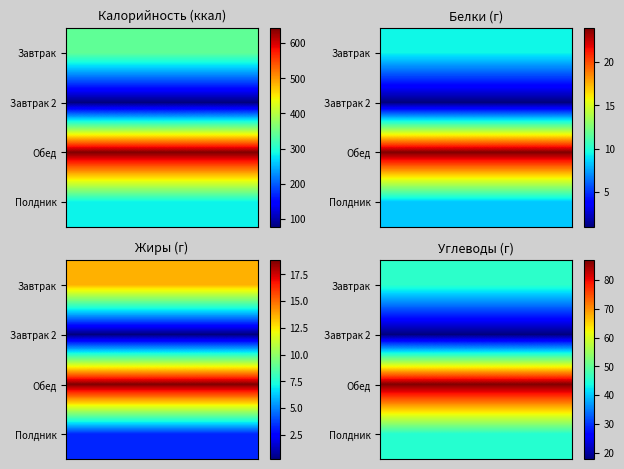

Rank the series by their maximum value, from lowest to highest.

Завтрак 2, Полдник, Завтрак, Обед